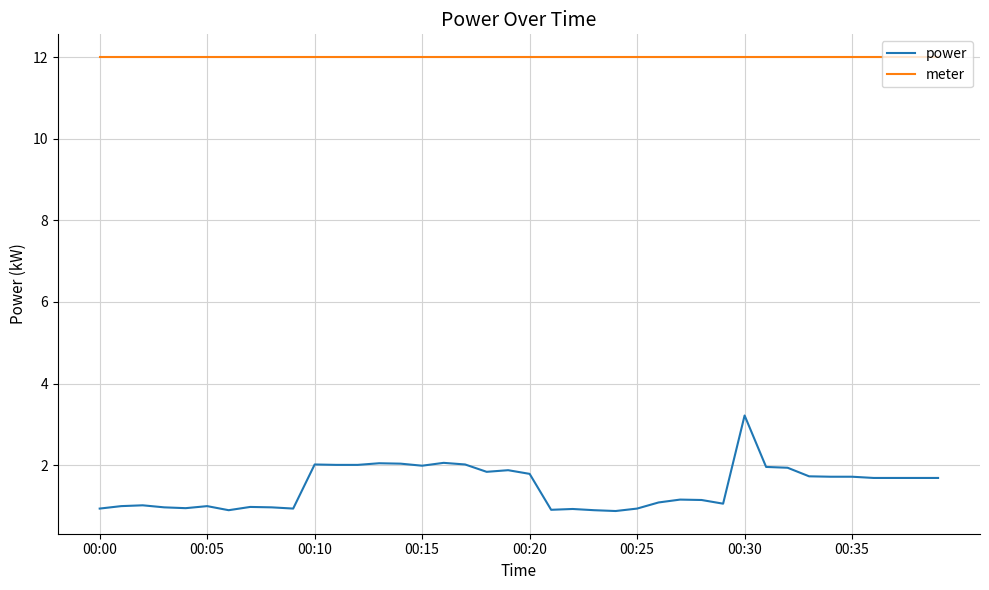

Which series has the largest total across all categories?

meter